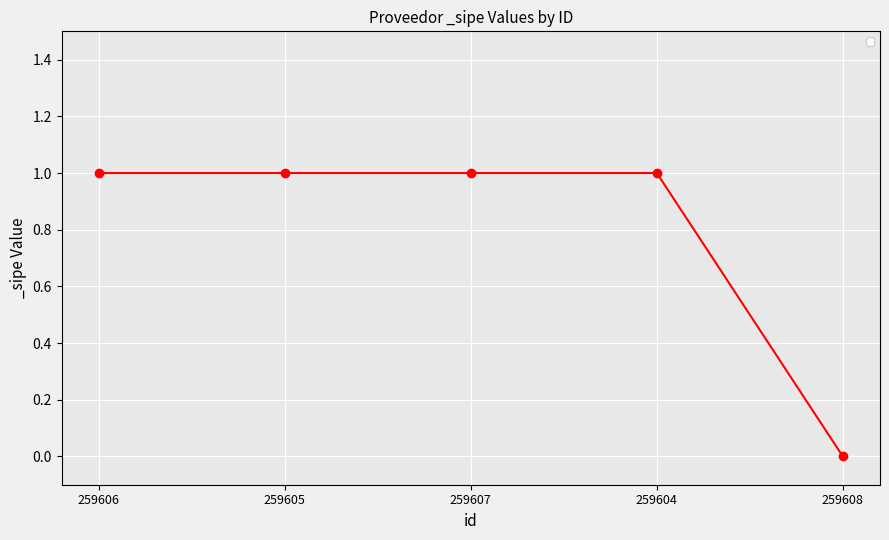

Reading left to right, list all the values displayed in this chart.

259606=1	259605=1	259607=1	259604=1	259608=0